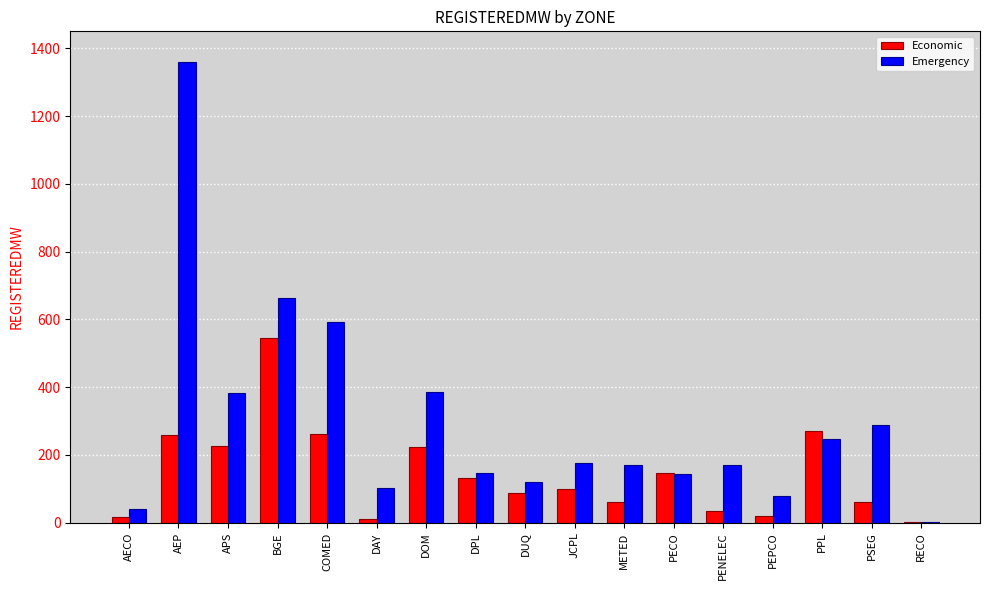

At which category is the sum across all series the highest?

AEP